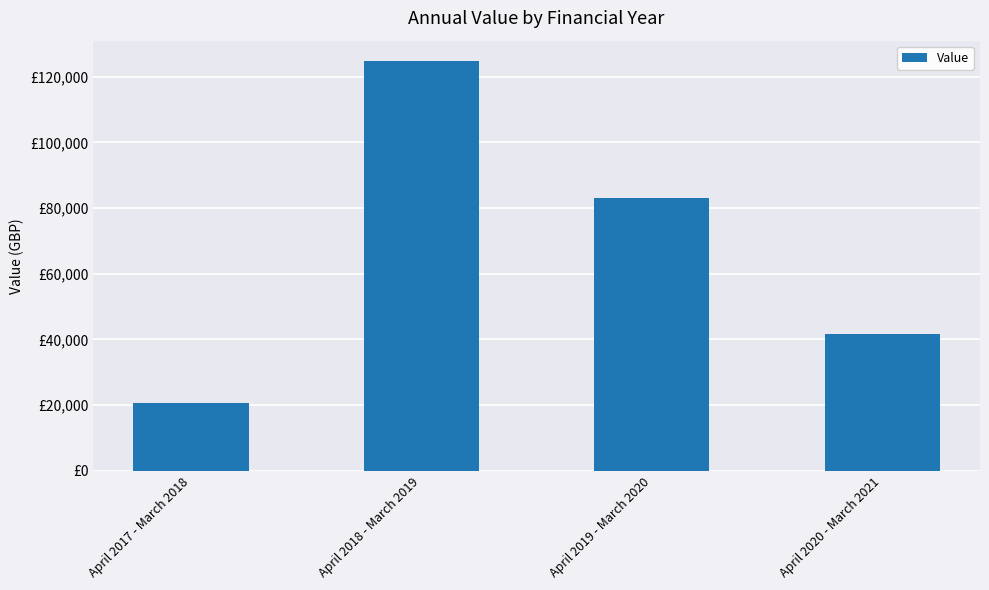

Reading left to right, extract all data points from this chart.

April 2017 - March 2018=20549.1	April 2018 - March 2019=124733.8	April 2019 - March 2020=83030.0	April 2020 - March 2021=41766.7